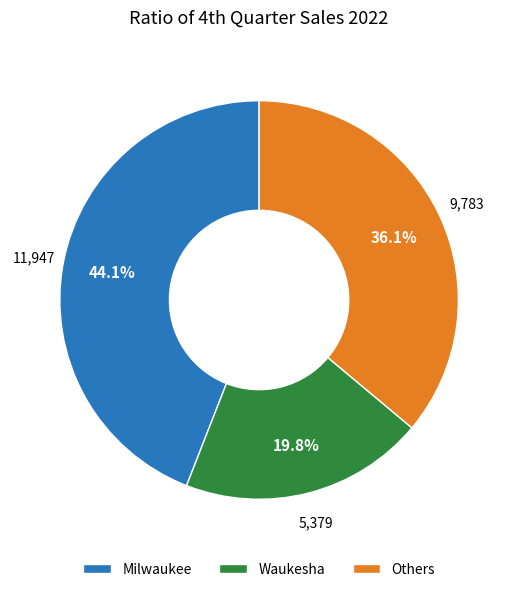

The Milwaukee slice represents 56% of the pie. True or false?

False